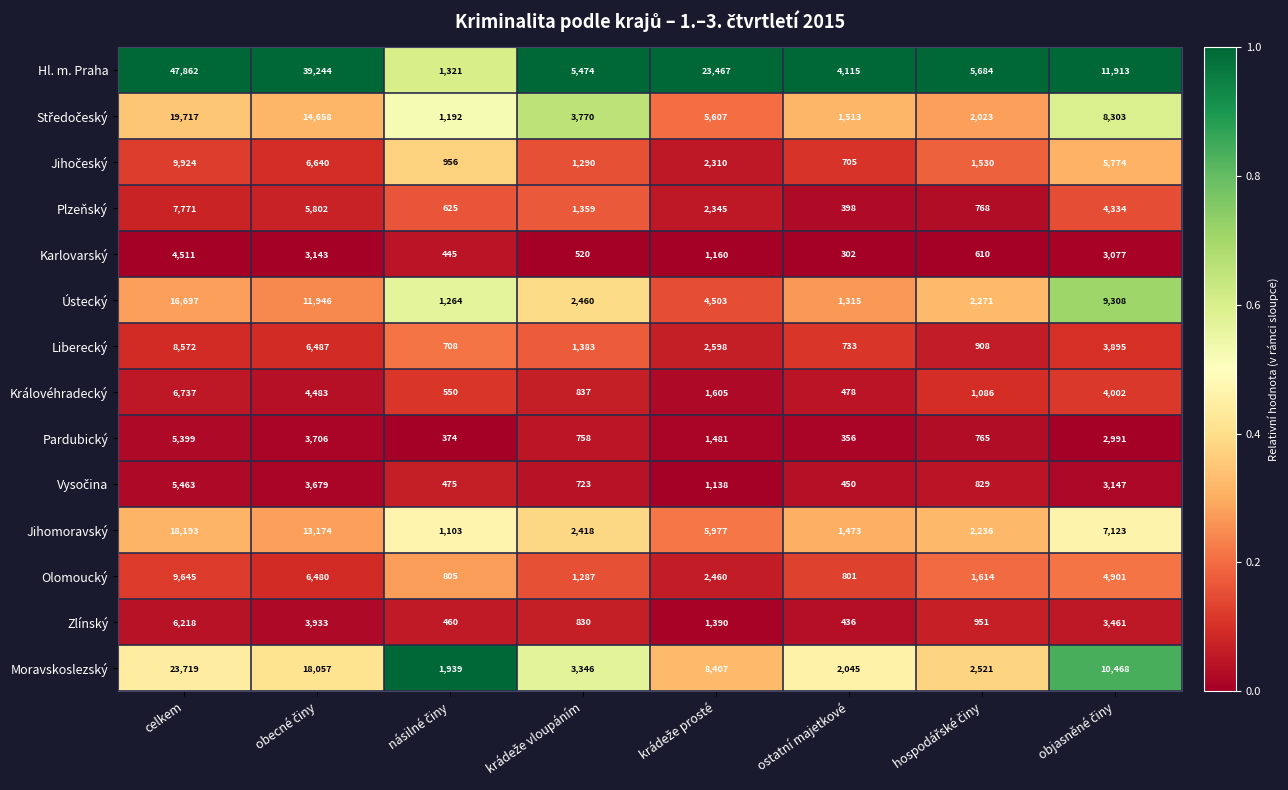

The value of Královéhradecký at ostatní majetkové is 280. True or false?

False